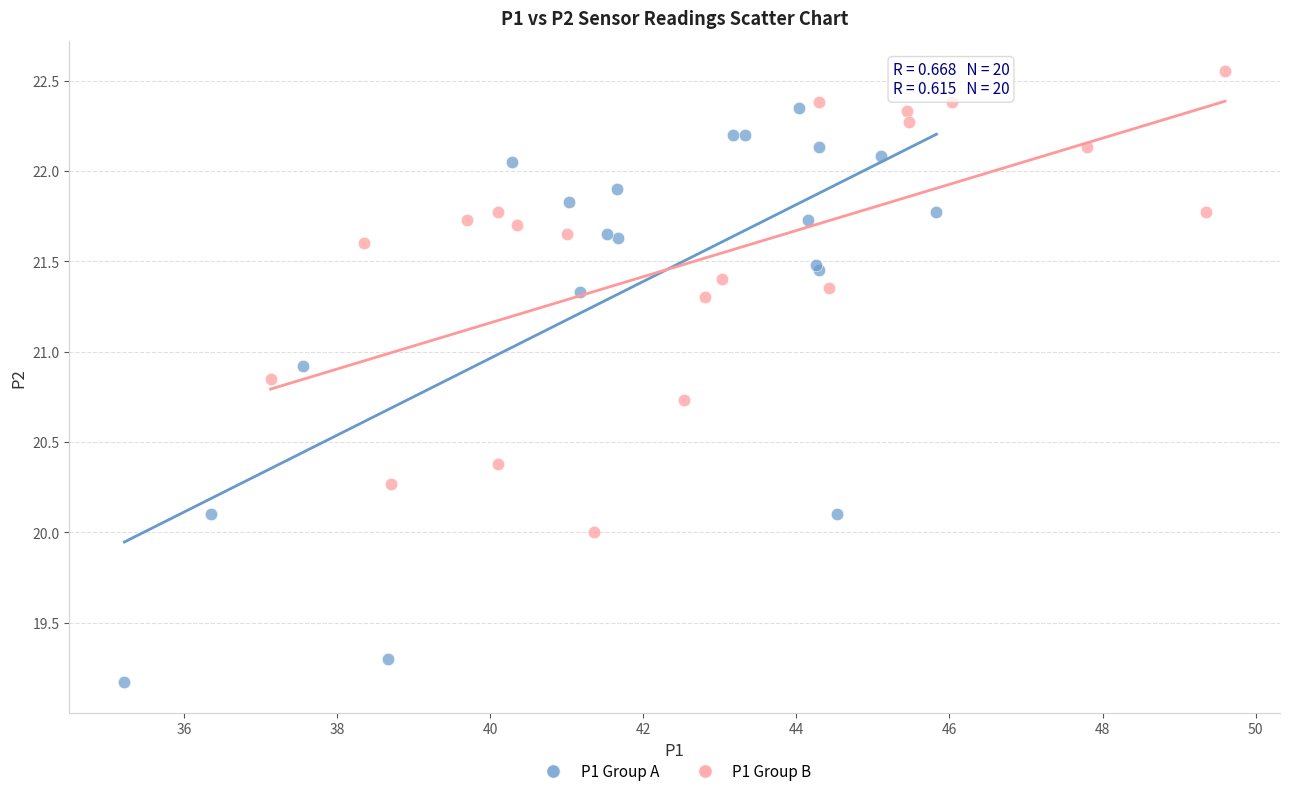

Which series contains the lowest Y value?

P1 Group A